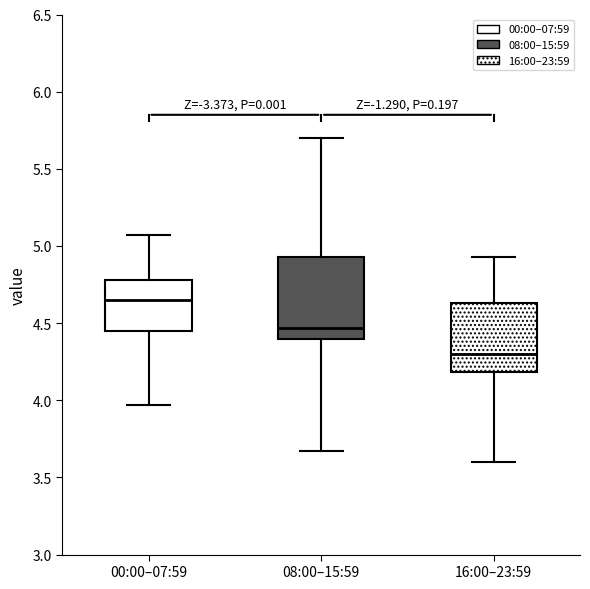

Where is the lower edge of the box for 00:00–07:59 on the y-axis? The values are not printed on the chart, so give them approximately, as read against the axis.

4.45